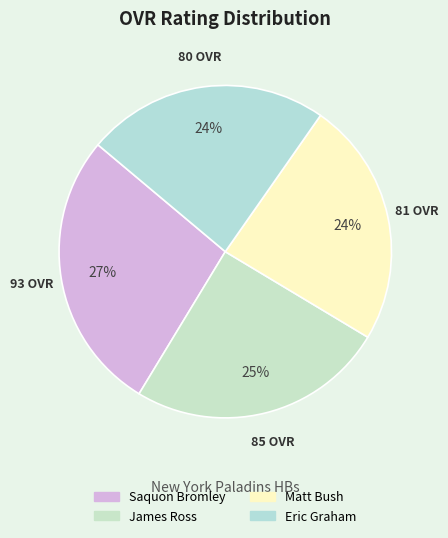

To the nearest percent, what is the average slice percentage?

25%